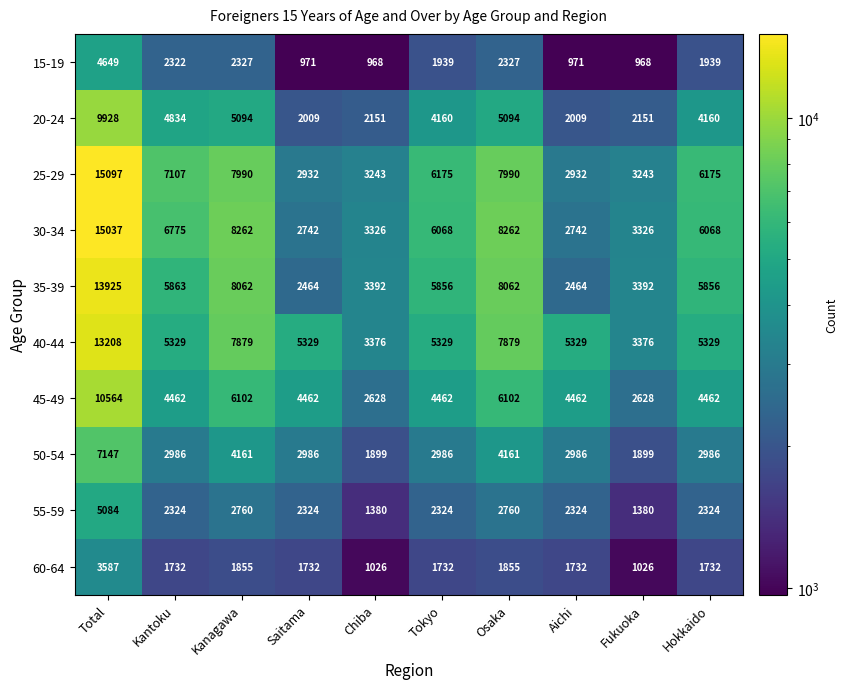

List the series in order of their peak value, lowest first.

60-64, 15-19, 55-59, 50-54, 20-24, 45-49, 40-44, 35-39, 30-34, 25-29